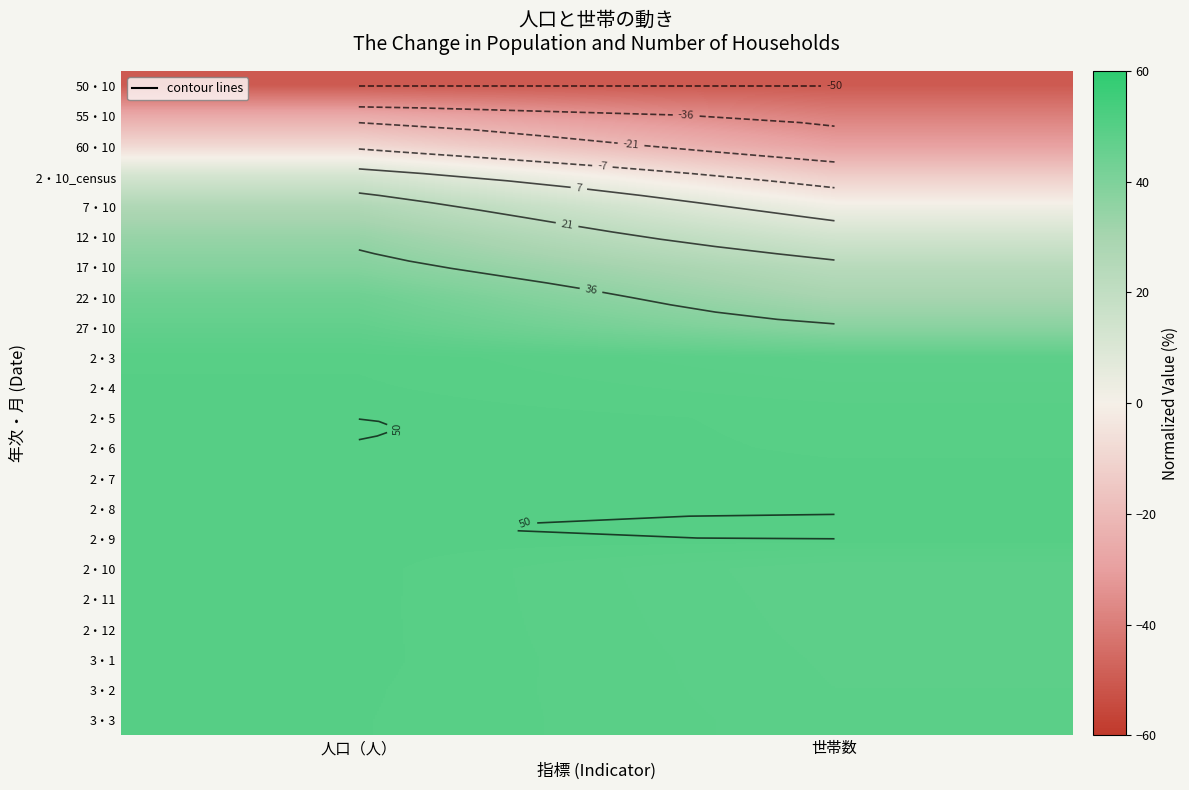

The 17・10 series shows 38.4 at 人口（人）. True or false?

True